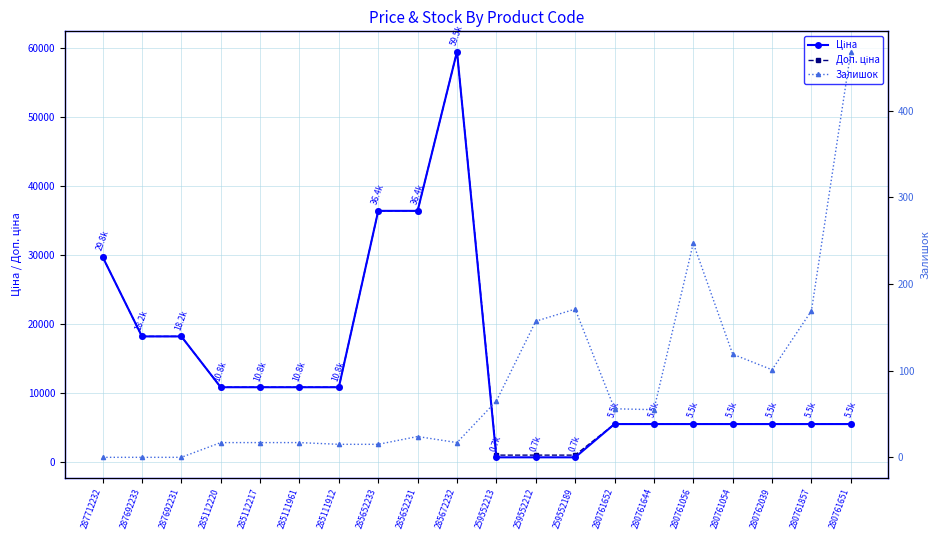

What are all the series names shown in the legend?

Ціна, Доп. ціна, Залишок